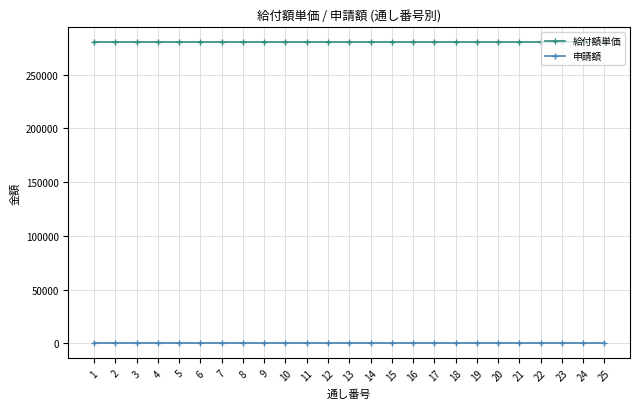

At how many categories does at least one series exceed 127076?

25